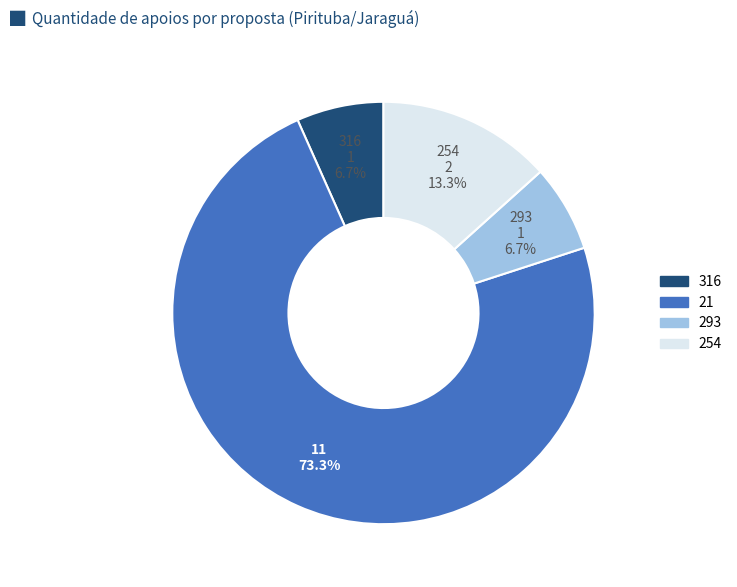

To the nearest percent, what is the difference between the largest and smallest slice percentages?

67%